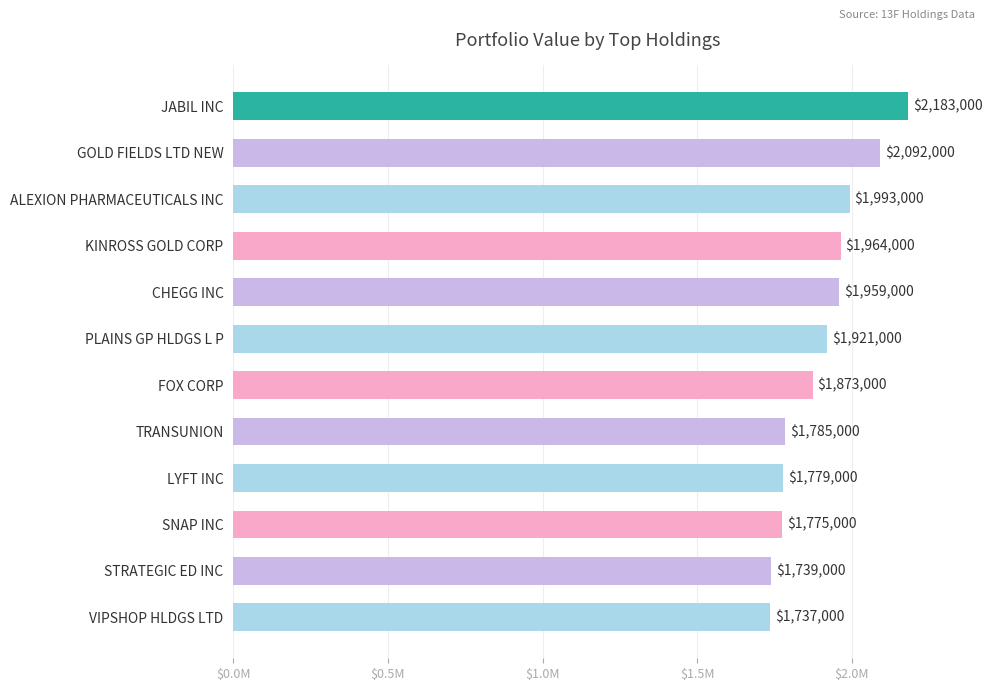

Does the chart contain any negative values?

No